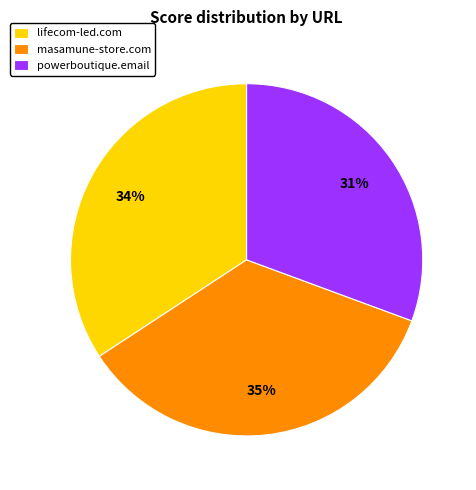

What percentage is the lifecom-led.com slice, to the nearest percent?

34%